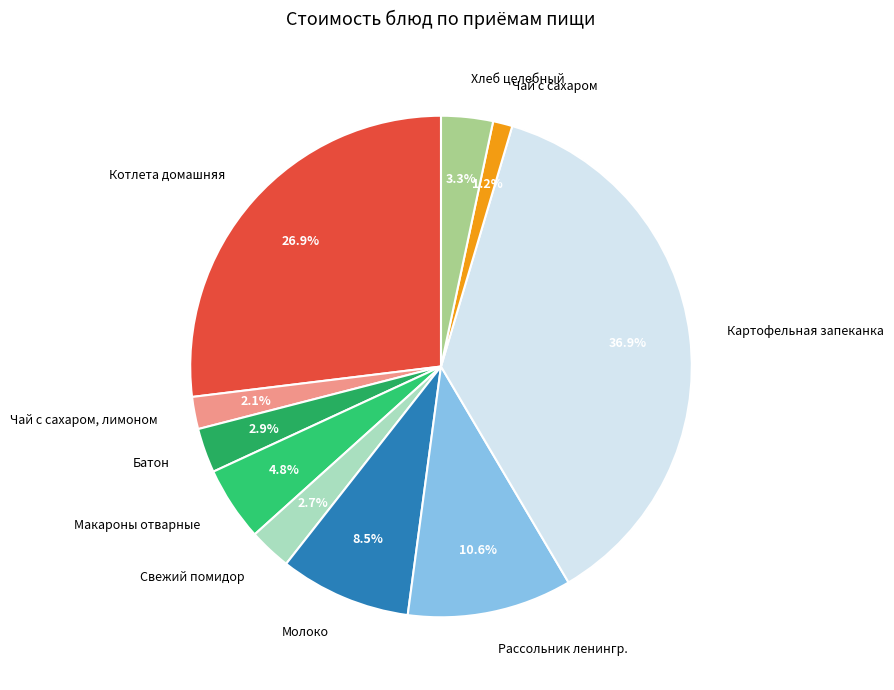

Between Чай с сахаром and Рассольник ленингр., which is larger?

Рассольник ленингр.